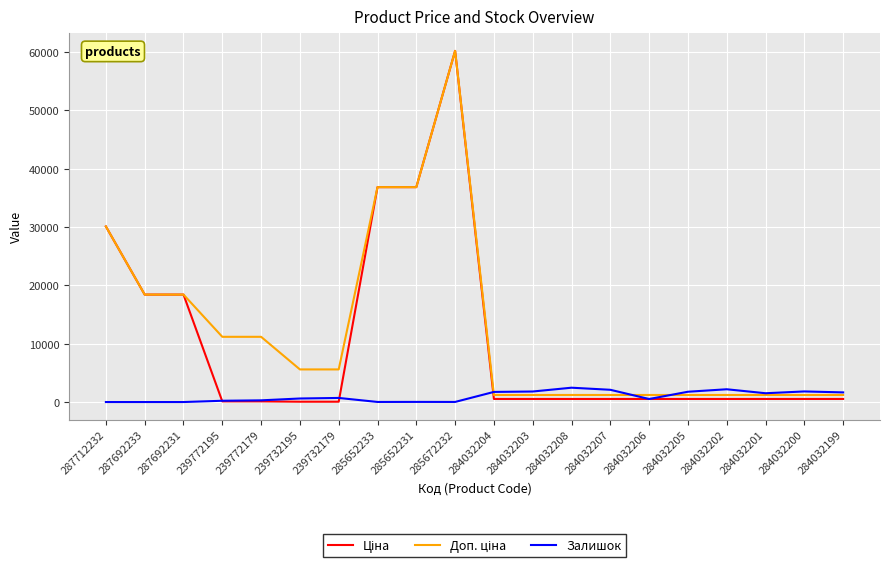

What is the greatest value displayed?

60205.6